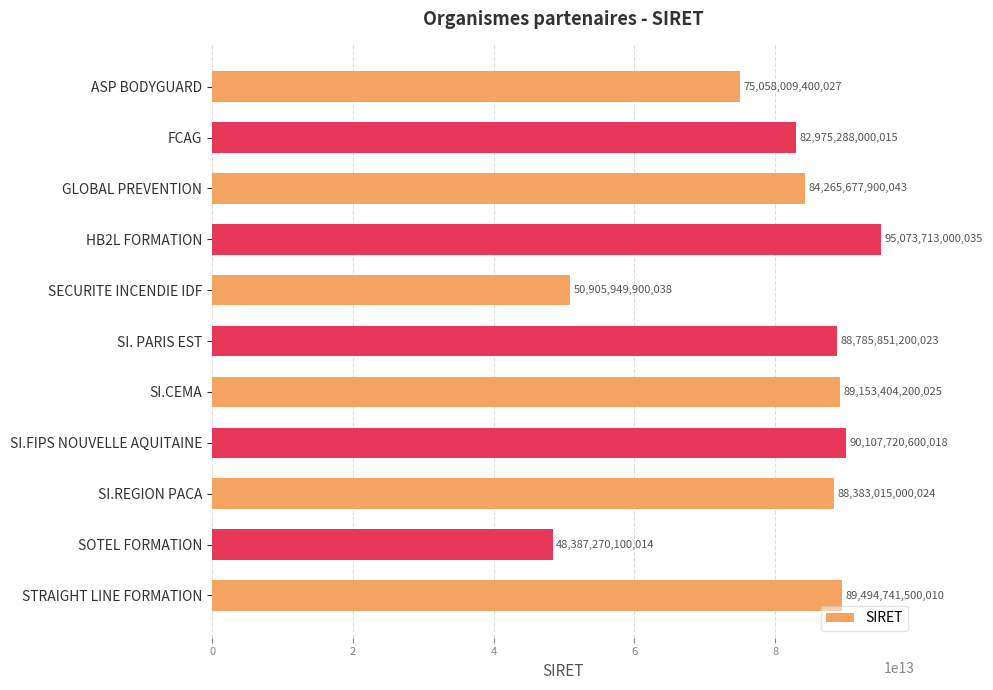

What value does the data have at HB2L FORMATION, to the nearest 10?

95073713000040